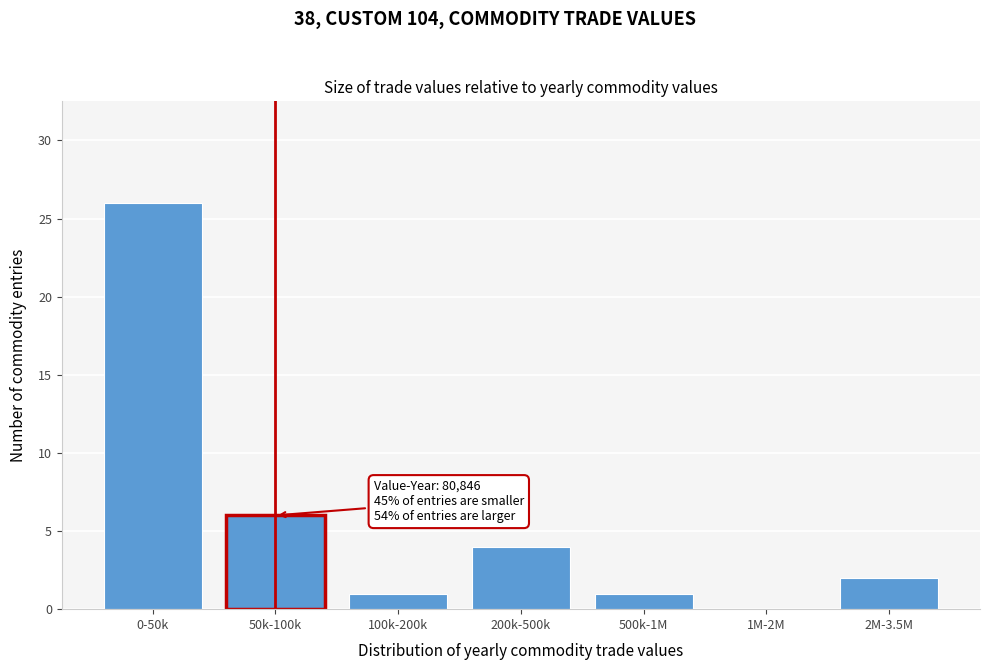

Reading left to right, extract all data points from this chart.

0-50k=26	50k-100k=6	100k-200k=1	200k-500k=4	500k-1M=1	1M-2M=0	2M-3.5M=2